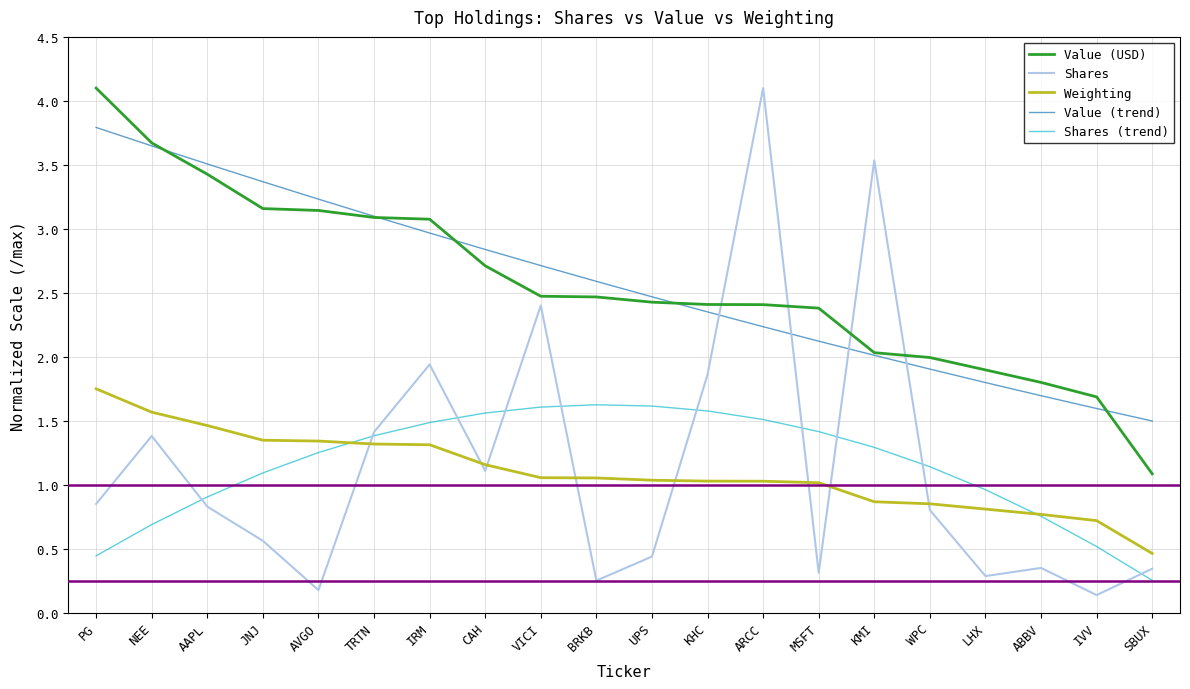

What is the sum of the Value (USD) values at KMI and NEE?

5.7